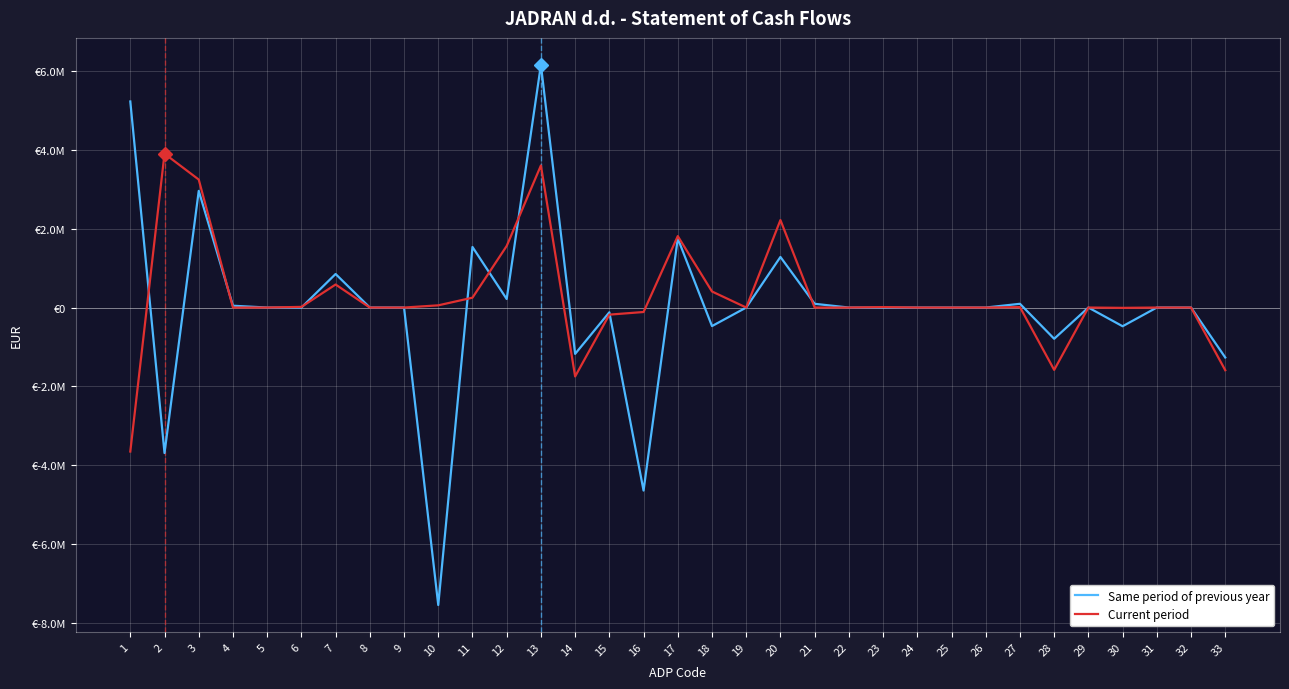

In Current period, how many points are lower than both neighbors (excluding endpoints)?

4